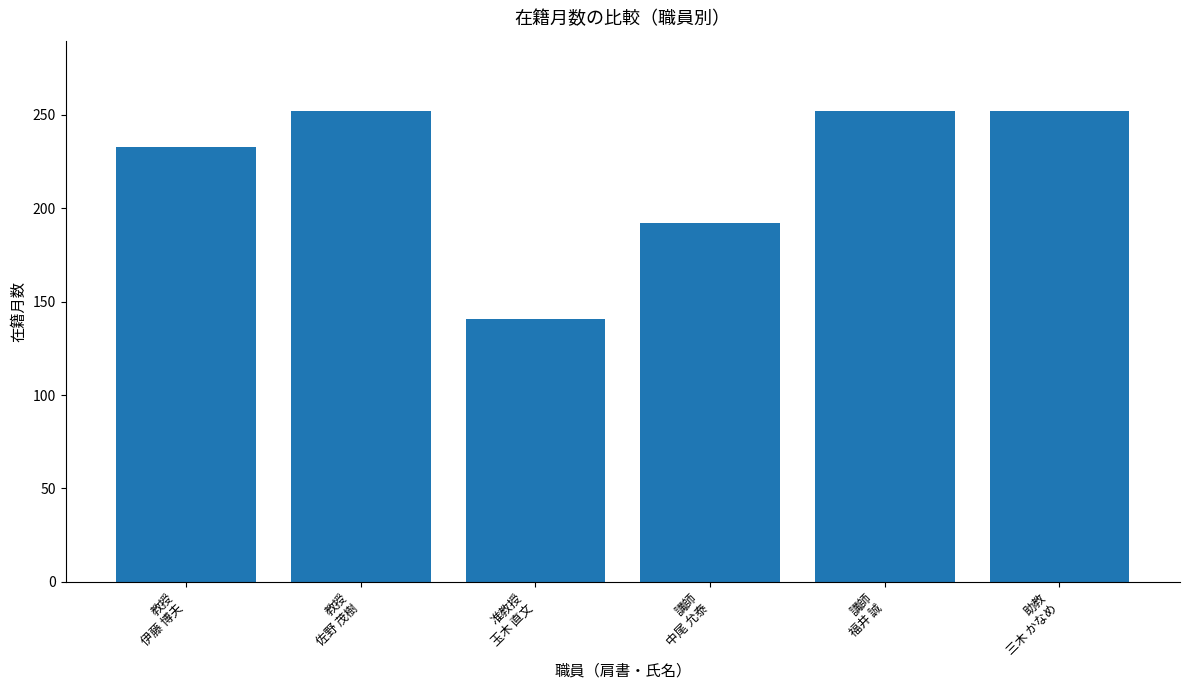

What position from the left is 助教
三木 かなめ?

6